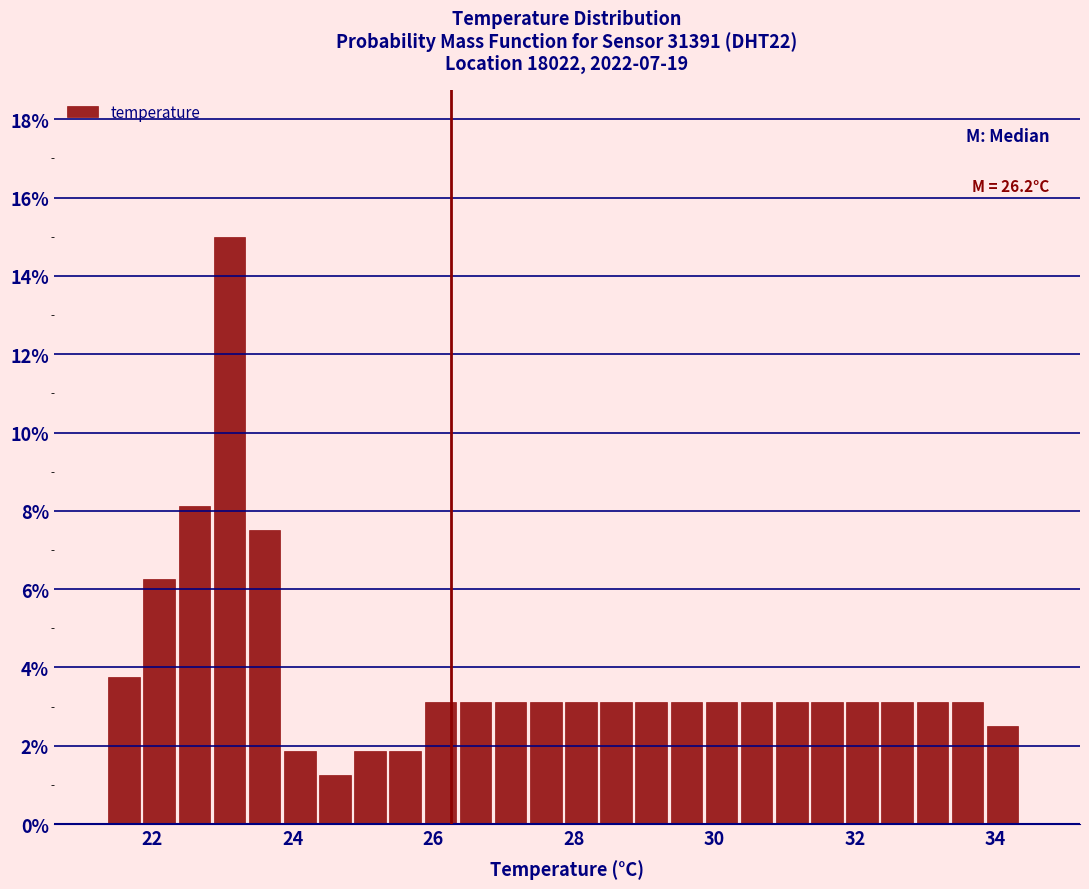

Read against the x-axis, roughly where is the centre of the tallest bar?

23.2